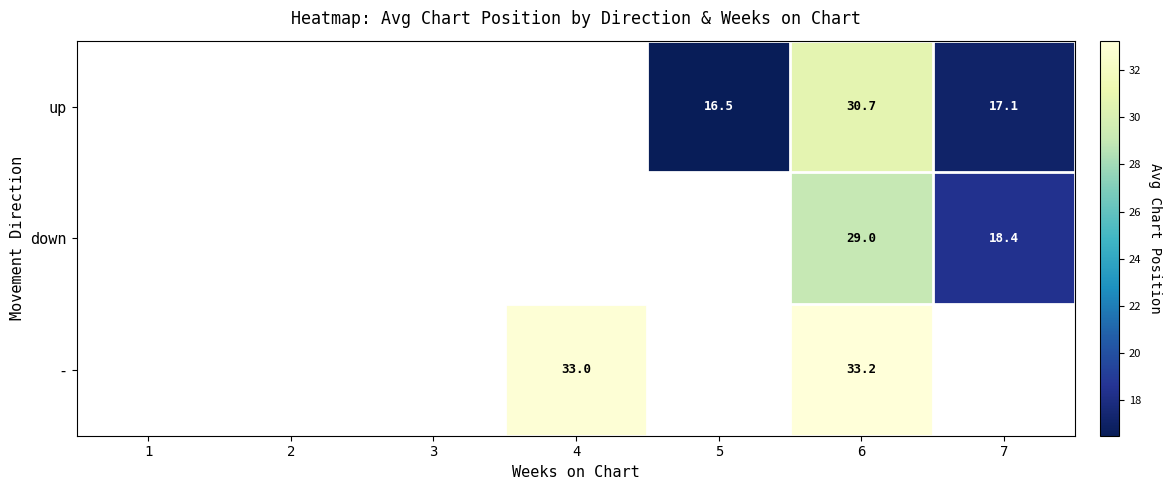

Which has a higher value, 1 or 4?

4